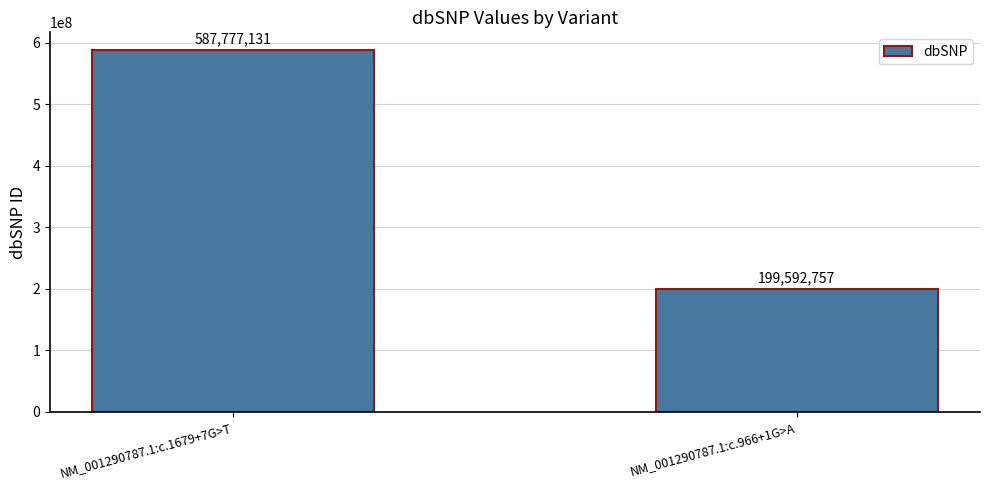

What is the maximum value shown in the chart?

587777131